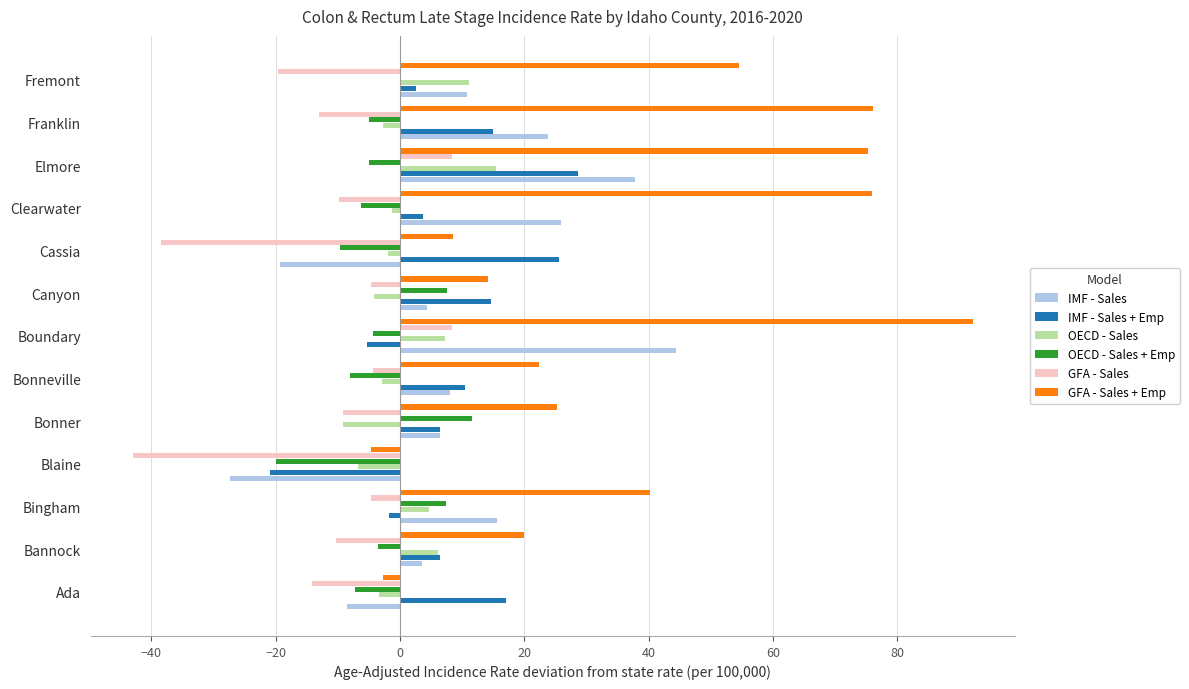

What is the sum of all IMF - Sales + Emp values?

102.9